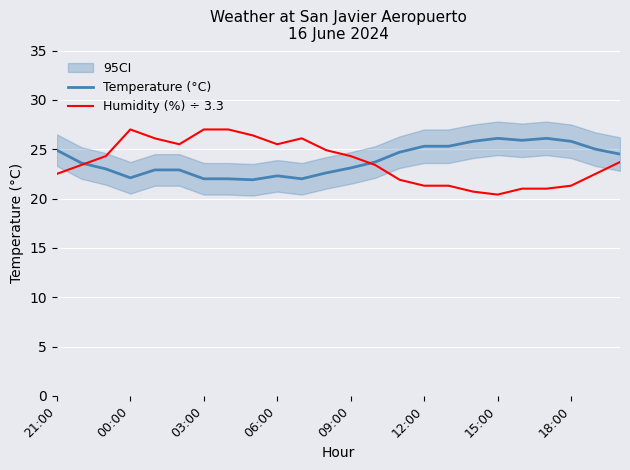

Where does the Temperature (°C) series first go above 23?

21:00